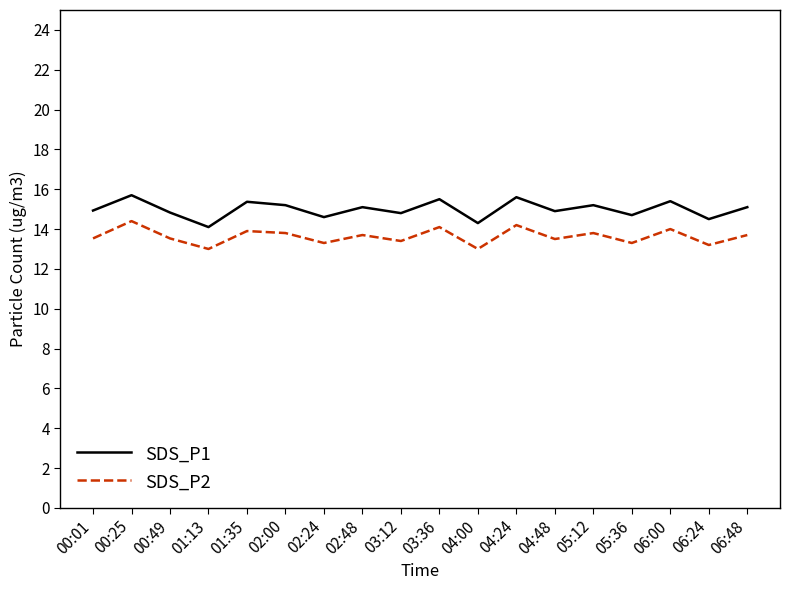

What is the sum of the SDS_P2 values at 03:12 and 00:49?

26.9